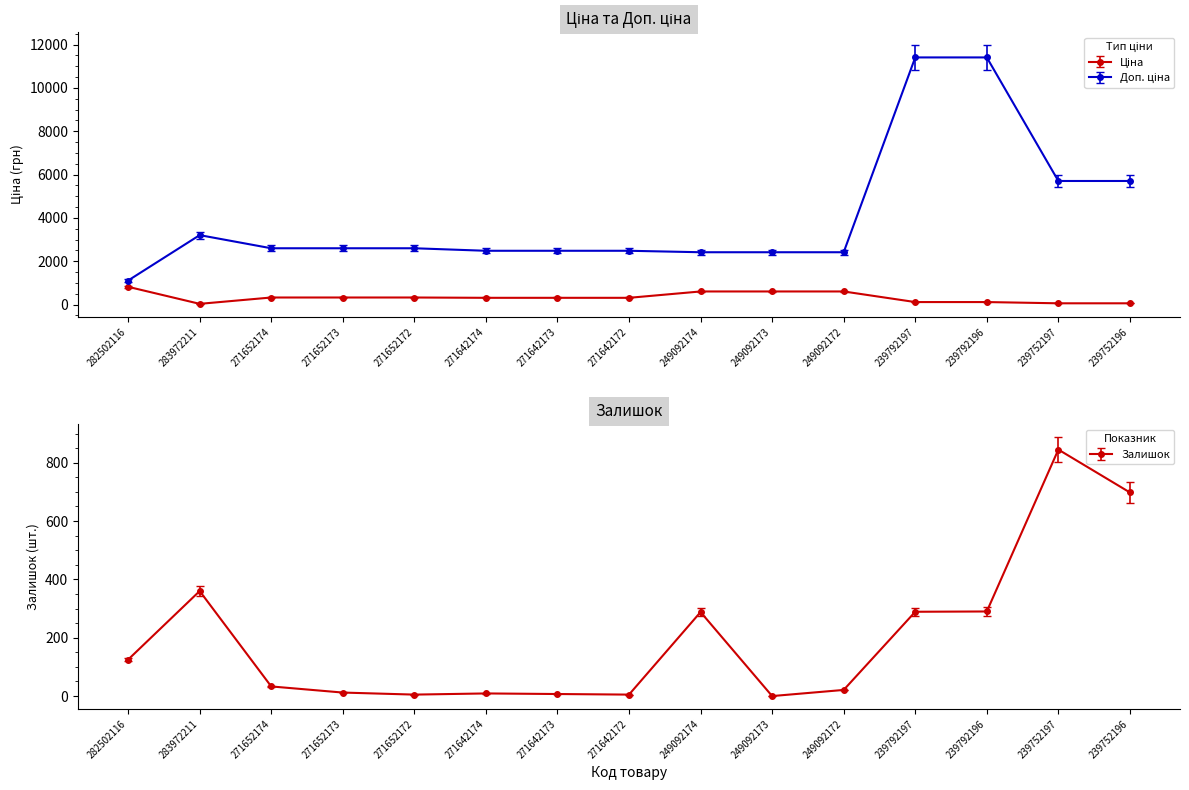

Between 271652173 and 271652172, which series saw the biggest shift?

Залишок